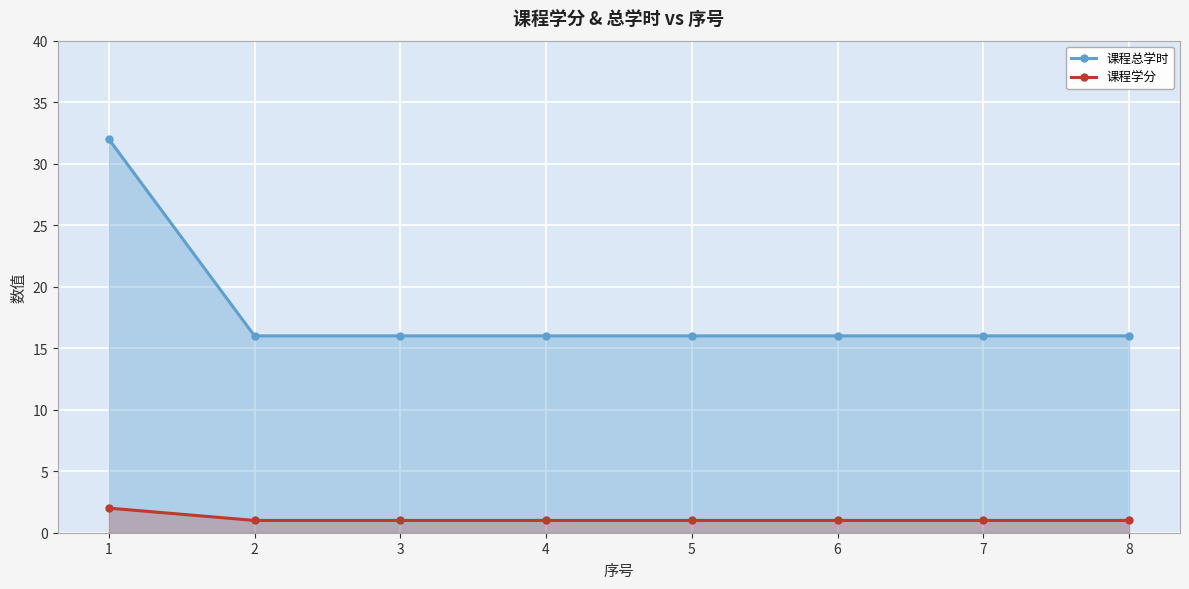

Is the value of 课程总学时 at 1 greater than the value of 课程学分 at 3?

Yes